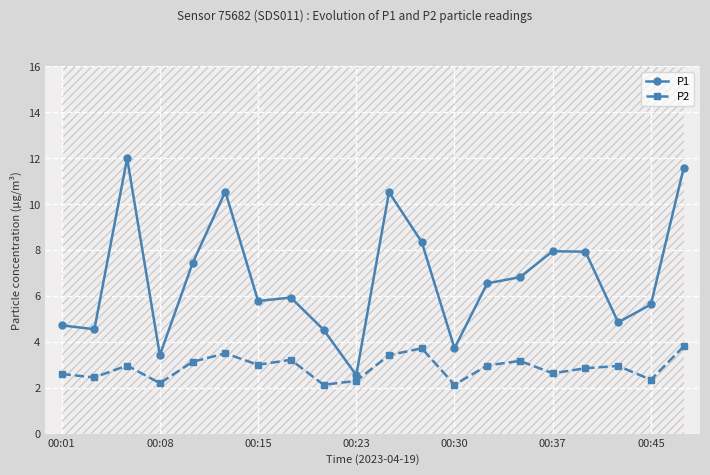

Reading right to left, extract all data points from this chart.

P1: 11.6	5.6	4.8	7.9	8.0	6.8	6.5	3.7	8.3	10.5	2.5	4.5	5.9	5.8	10.6	7.4	3.4	12.0	4.5	4.7
P2: 3.8	2.4	3.0	2.9	2.6	3.2	3.0	2.1	3.7	3.4	2.3	2.1	3.2	3.0	3.5	3.1	2.2	3.0	2.5	2.6